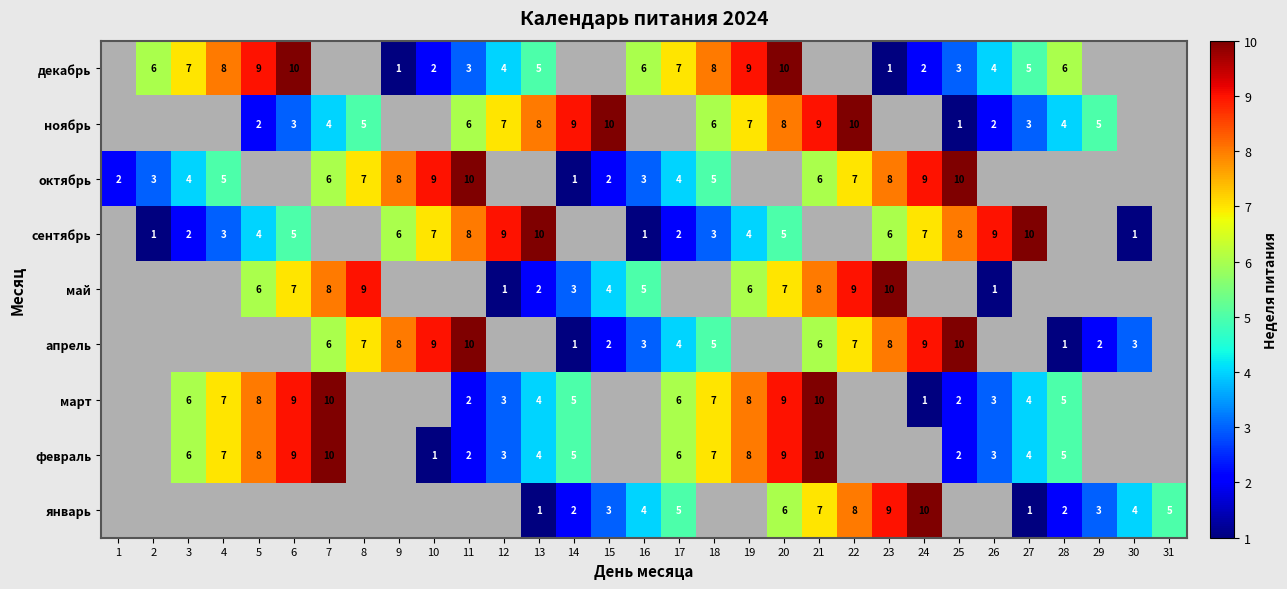

The value of апрель at 11 is 10. True or false?

True